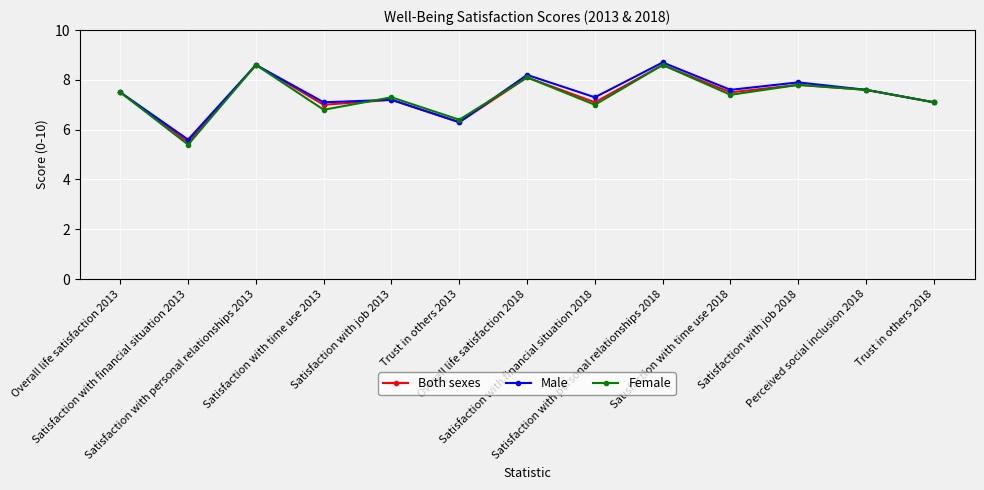

What is the value of the Female point at the 12th from the left?

7.6